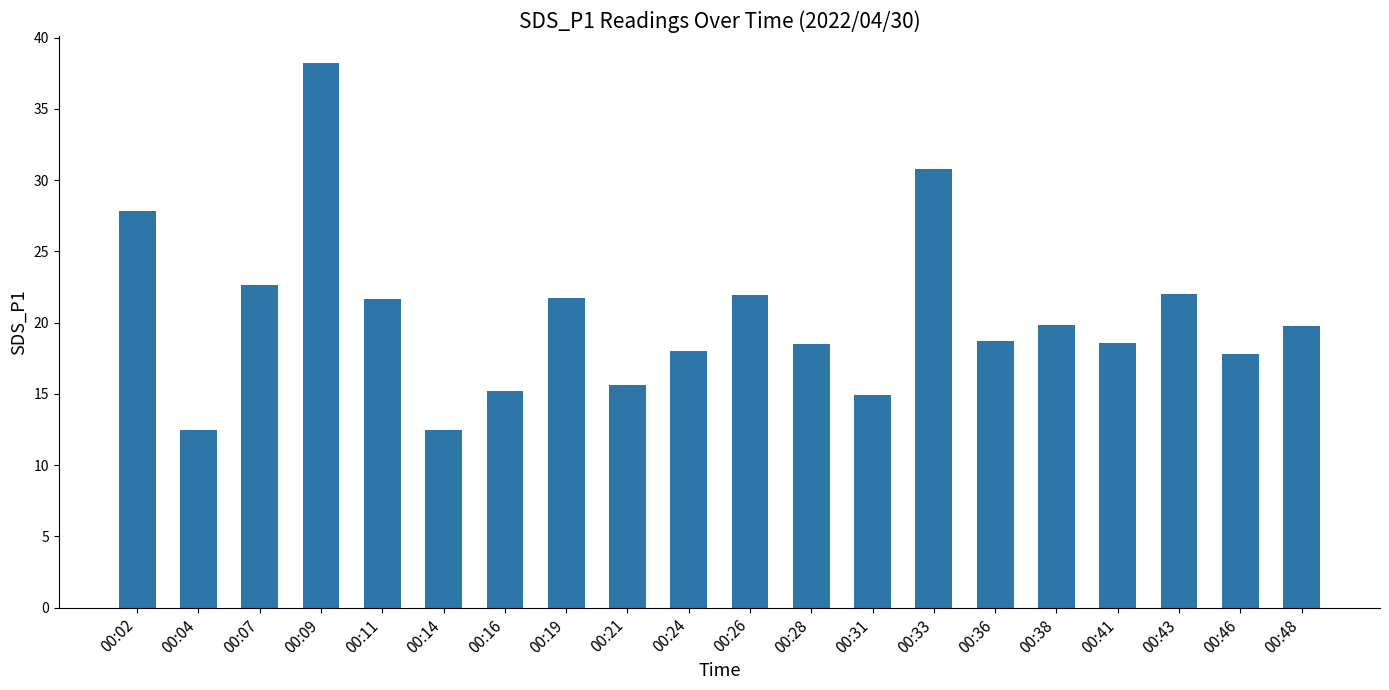

What is the value of the 9th bar from the left?

15.7